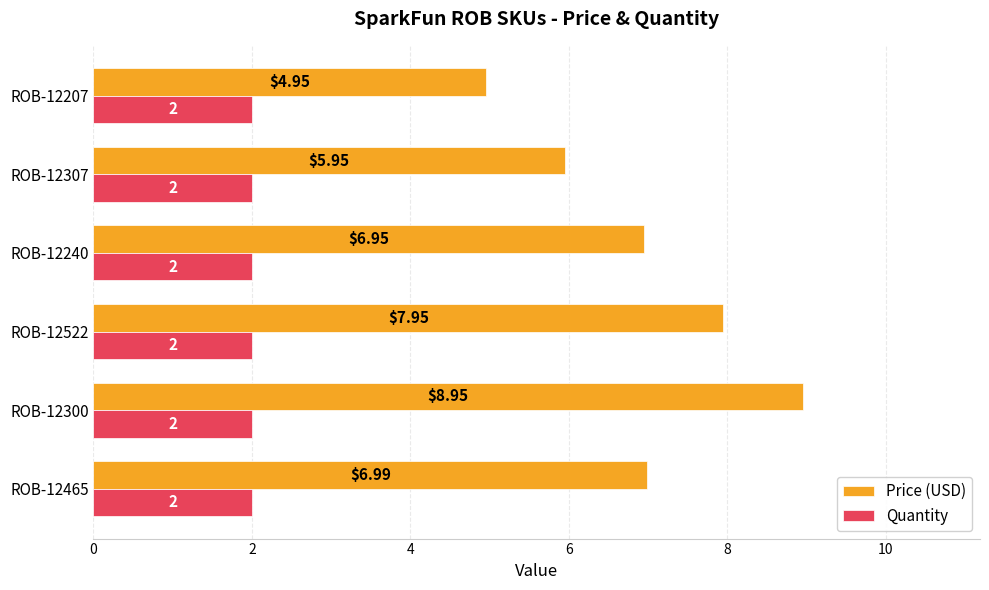

What is the sum of the Quantity values at ROB-12465 and ROB-12240?

4.0